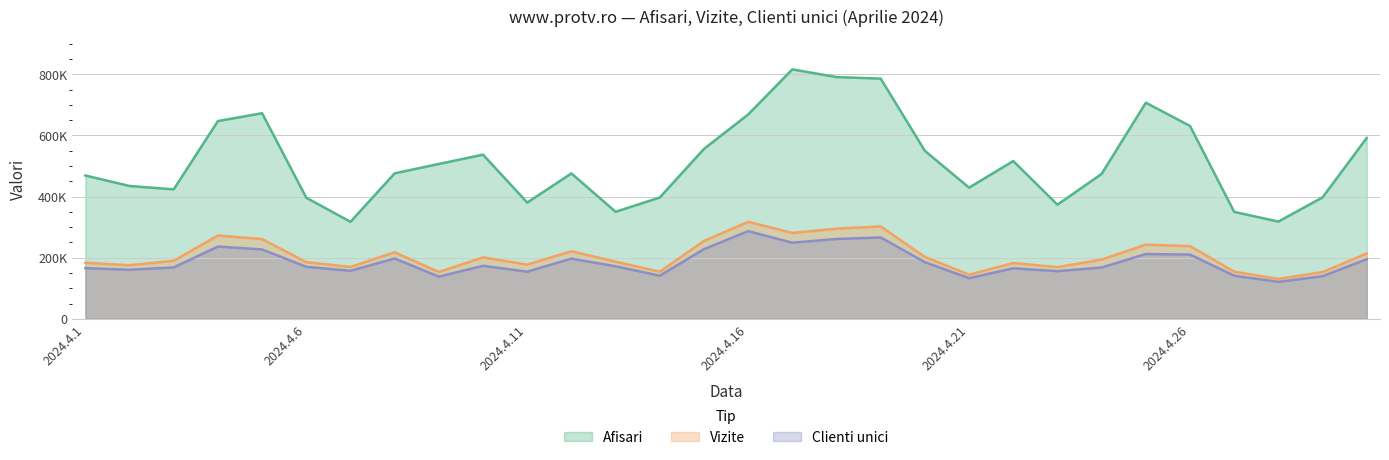

True or false: Afisari and Vizite intersect in this chart.

False